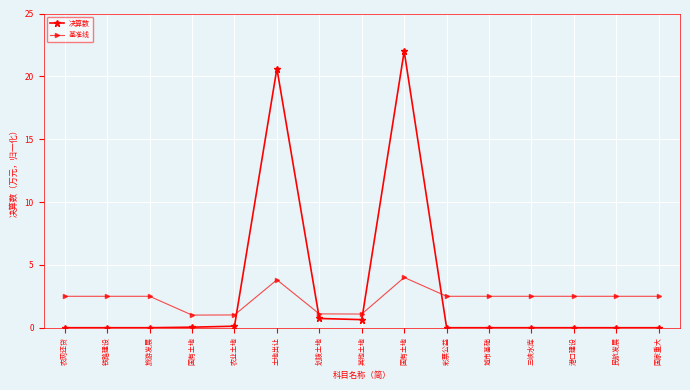

What are all the series names shown in the legend?

决算数, 基准线